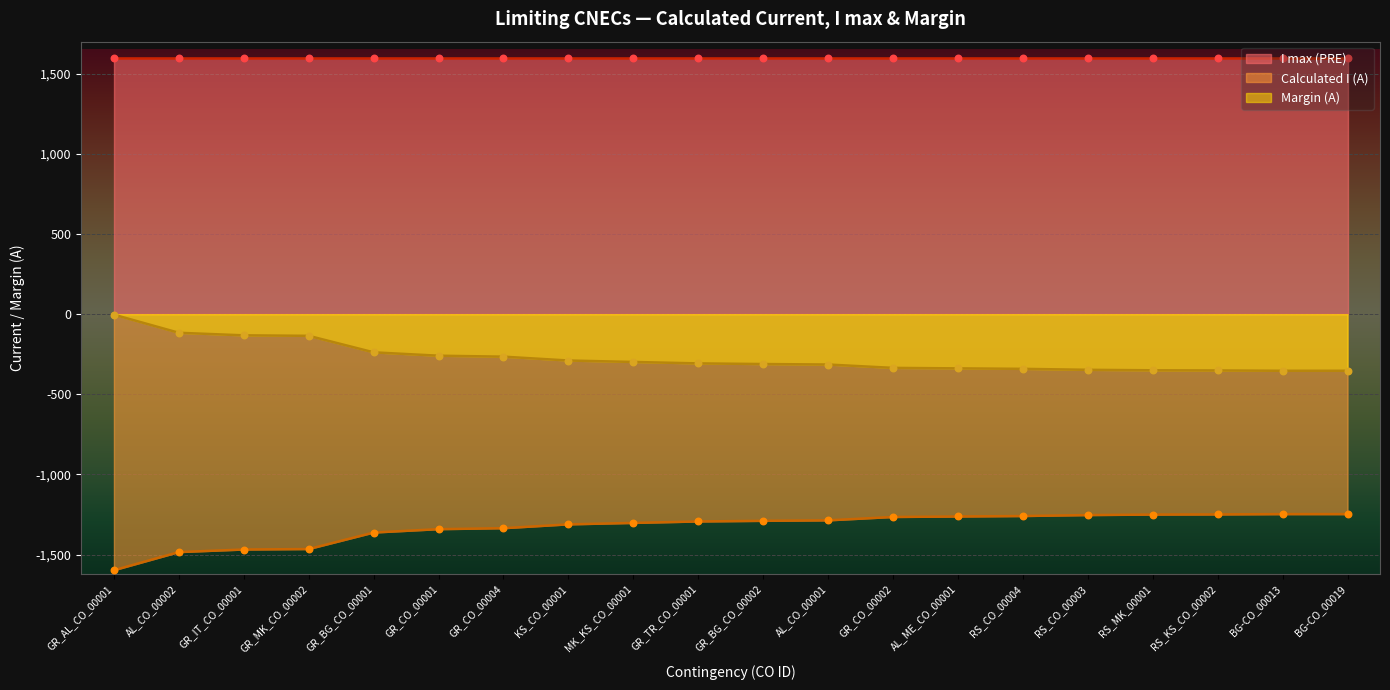

The value of Margin (A) at GR_CO_00004 is -265. True or false?

True